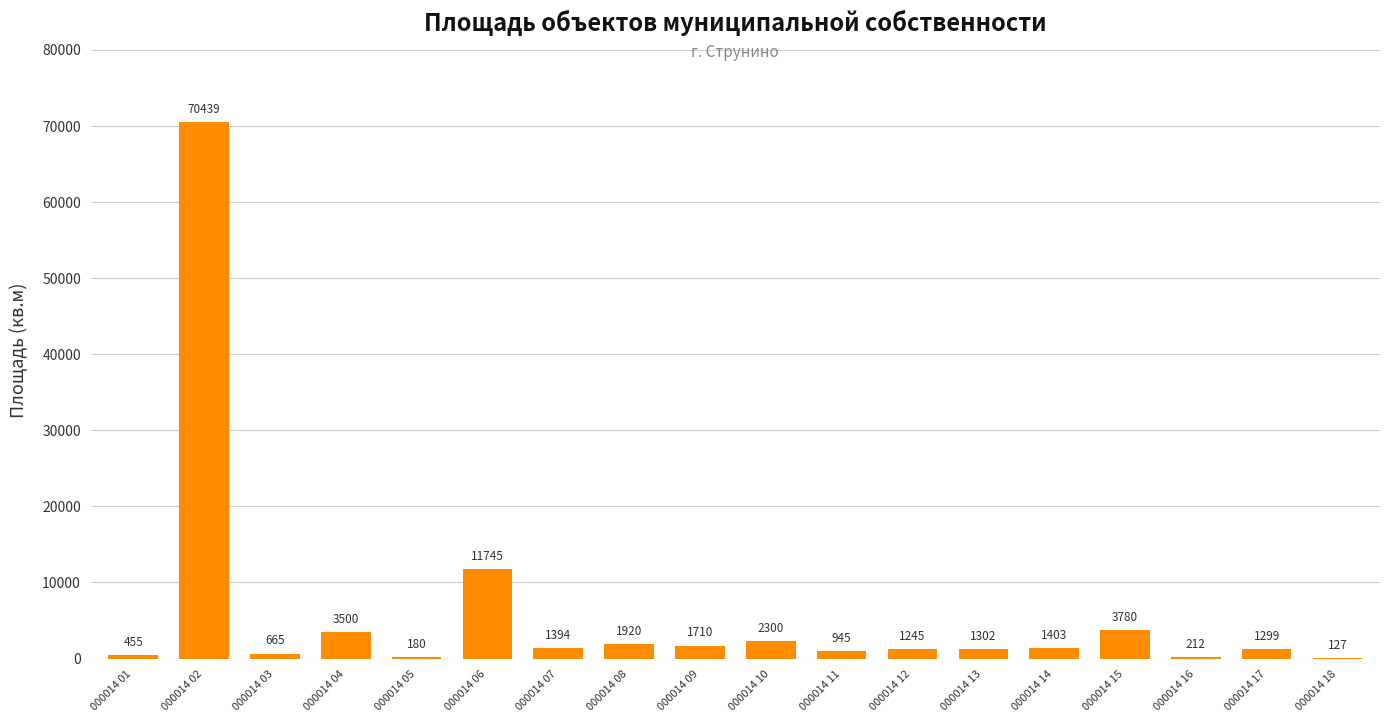

True or false: the data shows 127 at 000014 18.

True